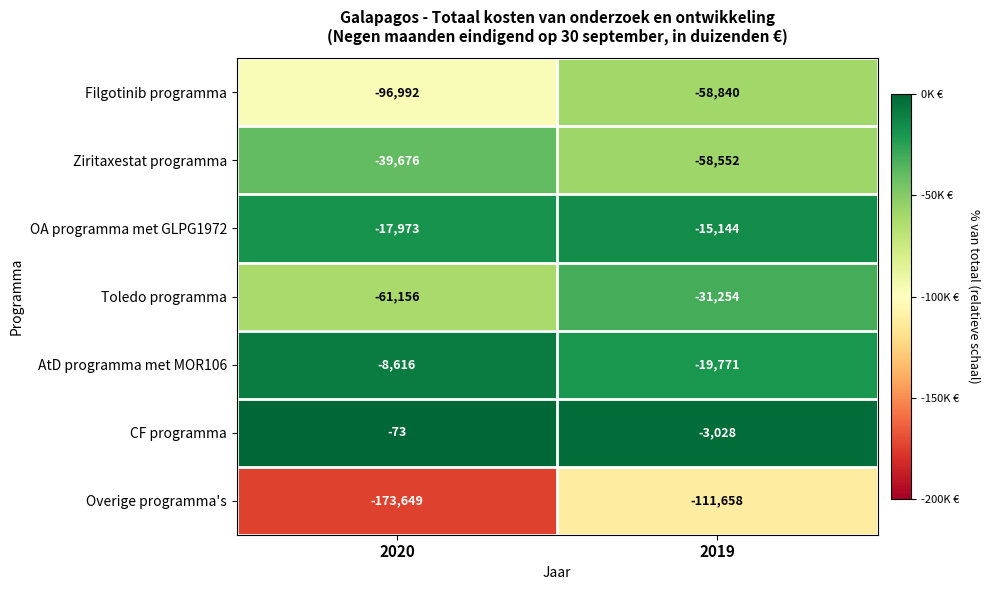

At which label is Ziritaxestat programma closest to -49114?

2020